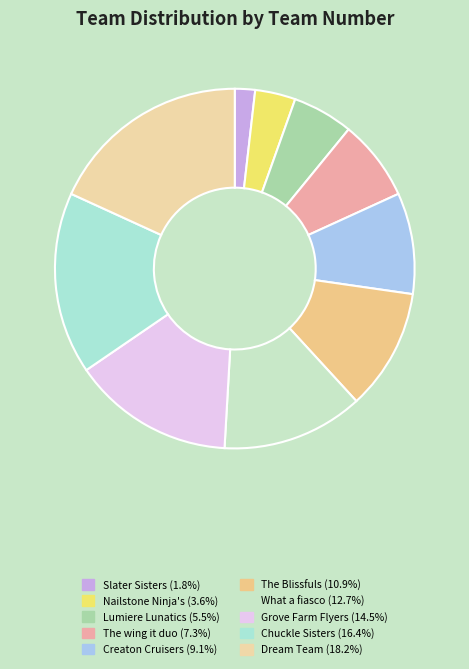

Rank the categories by value from lowest to highest.

Slater Sisters, Nailstone Ninja's, Lumiere Lunatics, The wing it duo, Creaton Cruisers, The Blissfuls, What a fiasco, Grove Farm Flyers, Chuckle Sisters, Dream Team